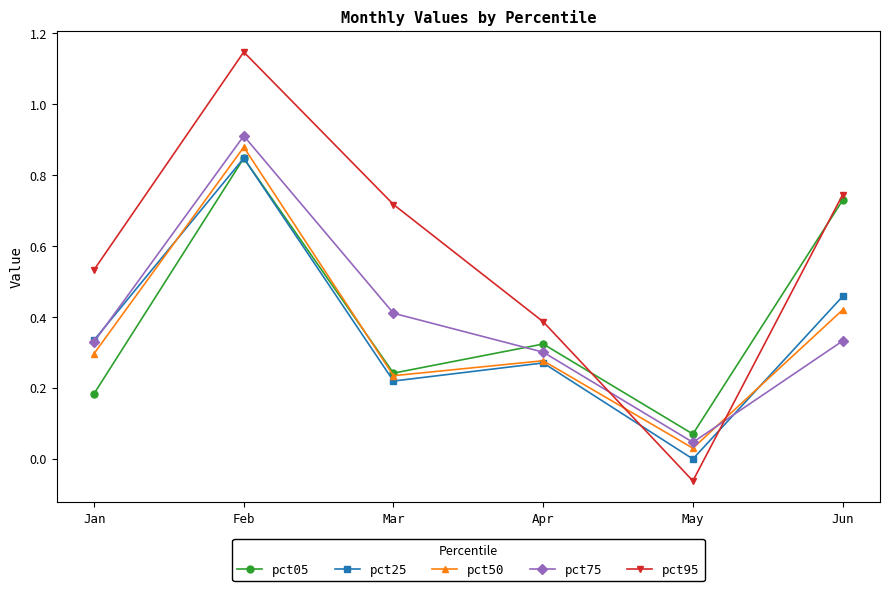

Which label corresponds to the largest value in the chart?

Feb